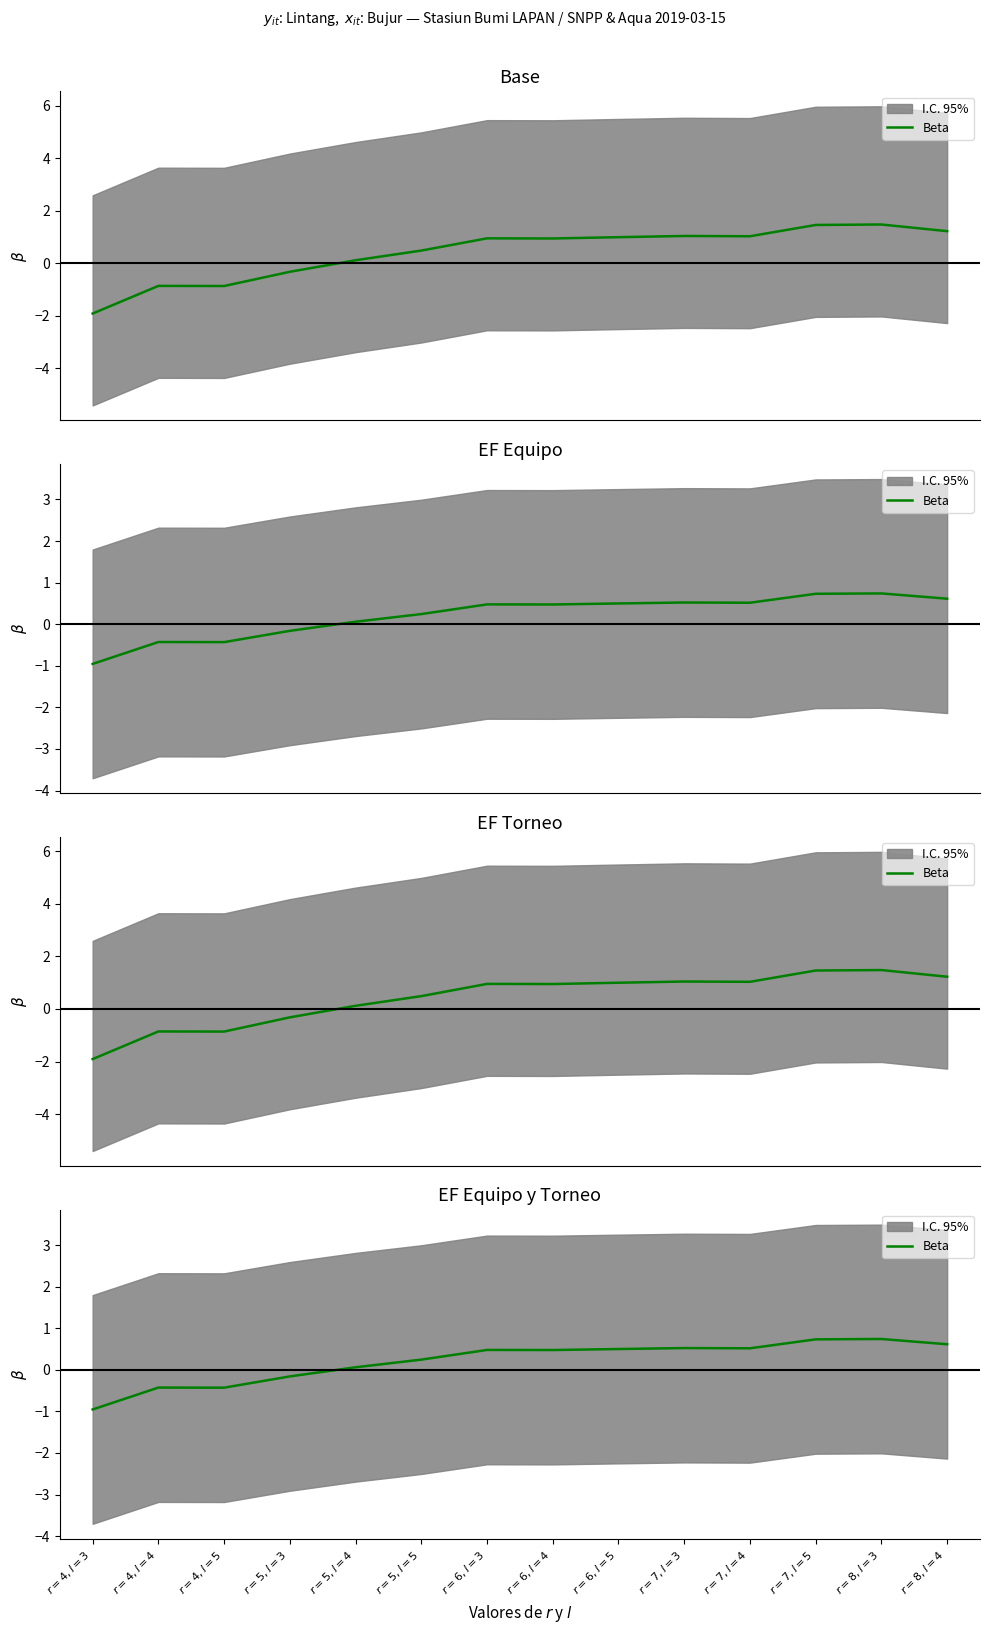

List the labels in order of value, smallest first.

$r=4,l=3$, $r=4,l=5$, $r=4,l=4$, $r=5,l=3$, $r=5,l=4$, $r=5,l=5$, $r=6,l=4$, $r=6,l=3$, $r=6,l=5$, $r=7,l=4$, $r=7,l=3$, $r=8,l=4$, $r=7,l=5$, $r=8,l=3$